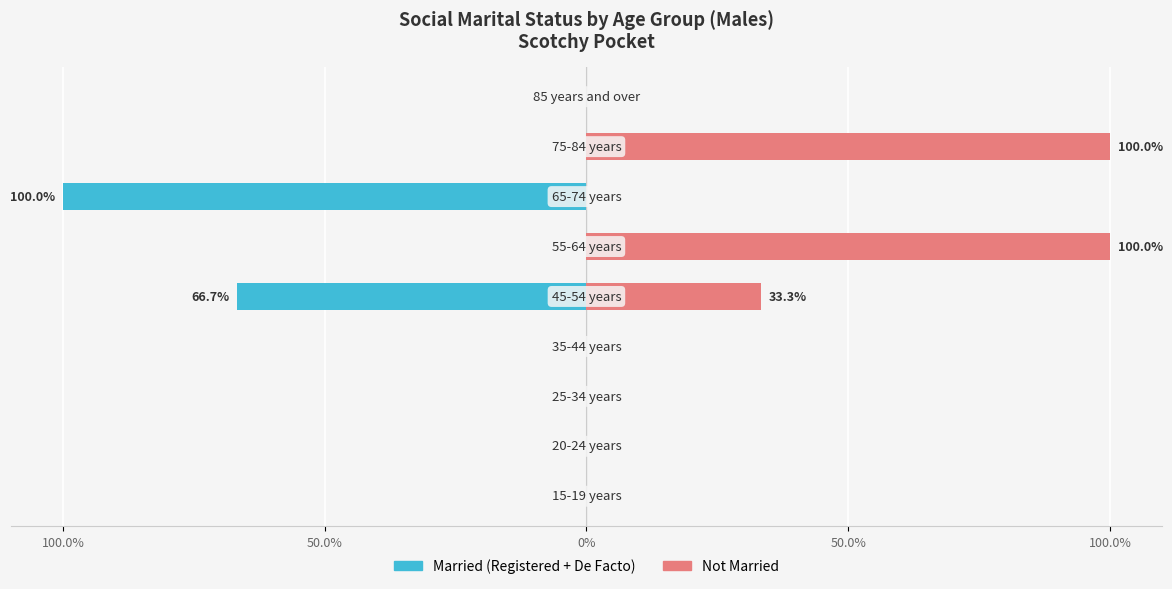

What are all the series names shown in the legend?

Married (Registered + De Facto), Not Married